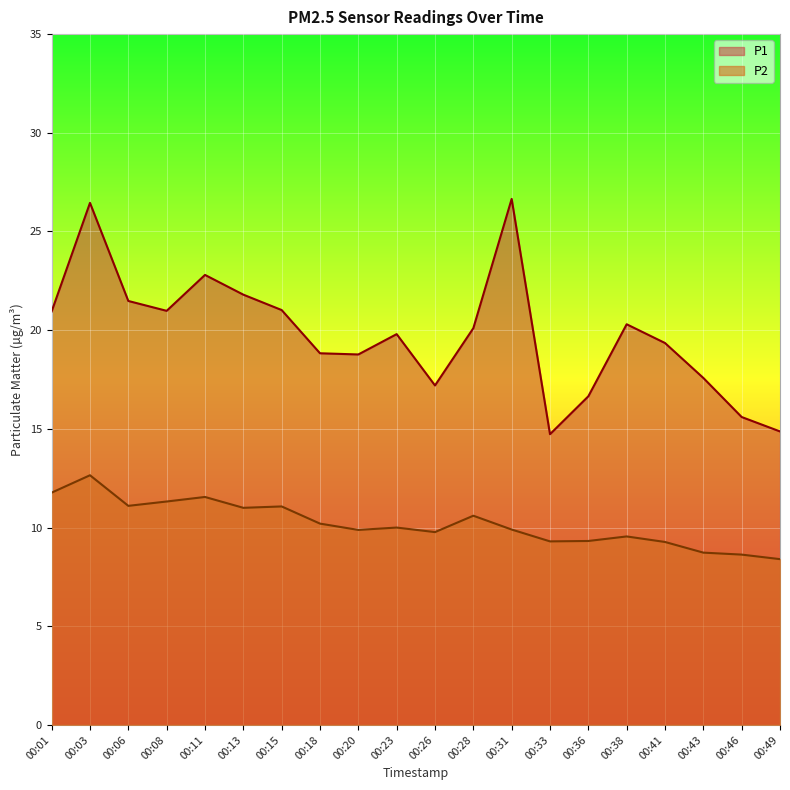

True or false: P2 and P1 intersect in this chart.

False